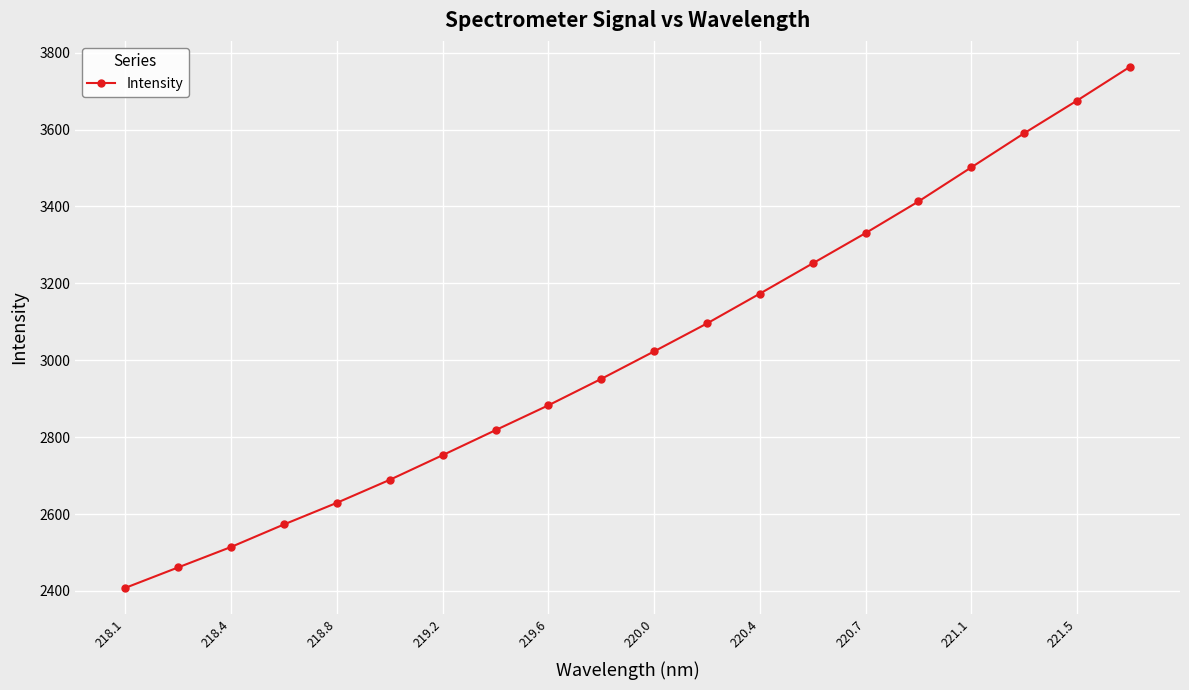

What is the difference between the second highest and minimum values?

1267.3